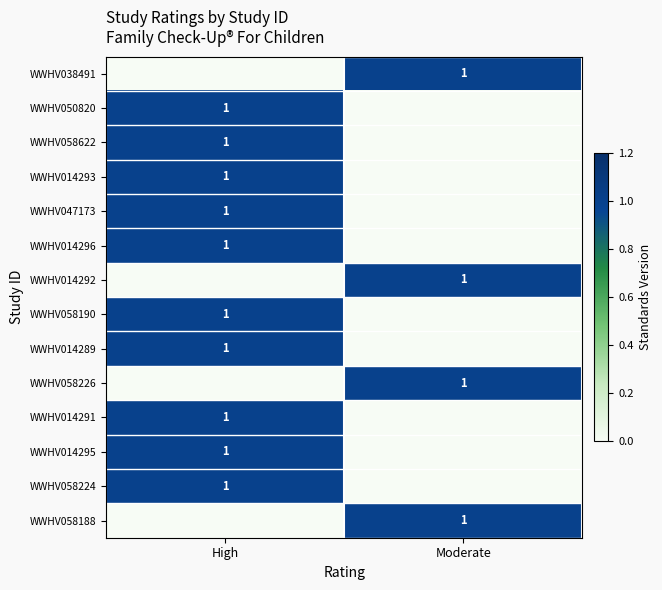

True or false: WWHV058622 has a value of 1 at High.

True